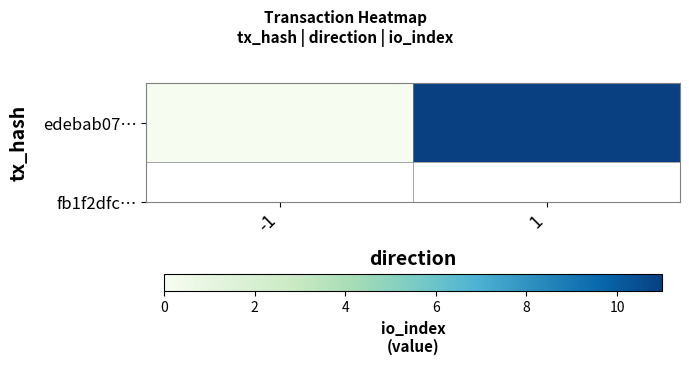

Where is the data nearest to the value 5?

-1